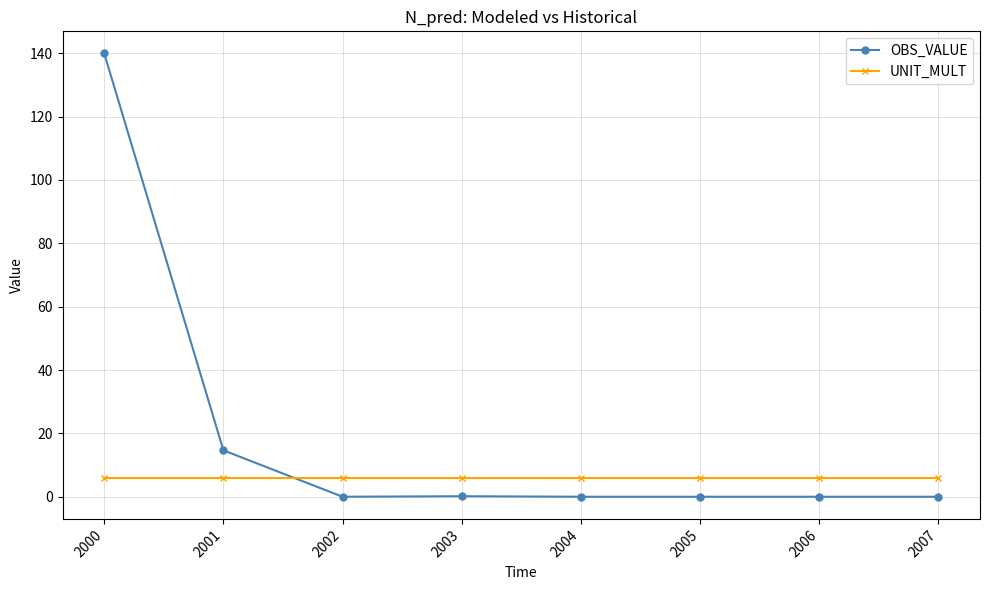

What is the greatest value displayed?

139.9